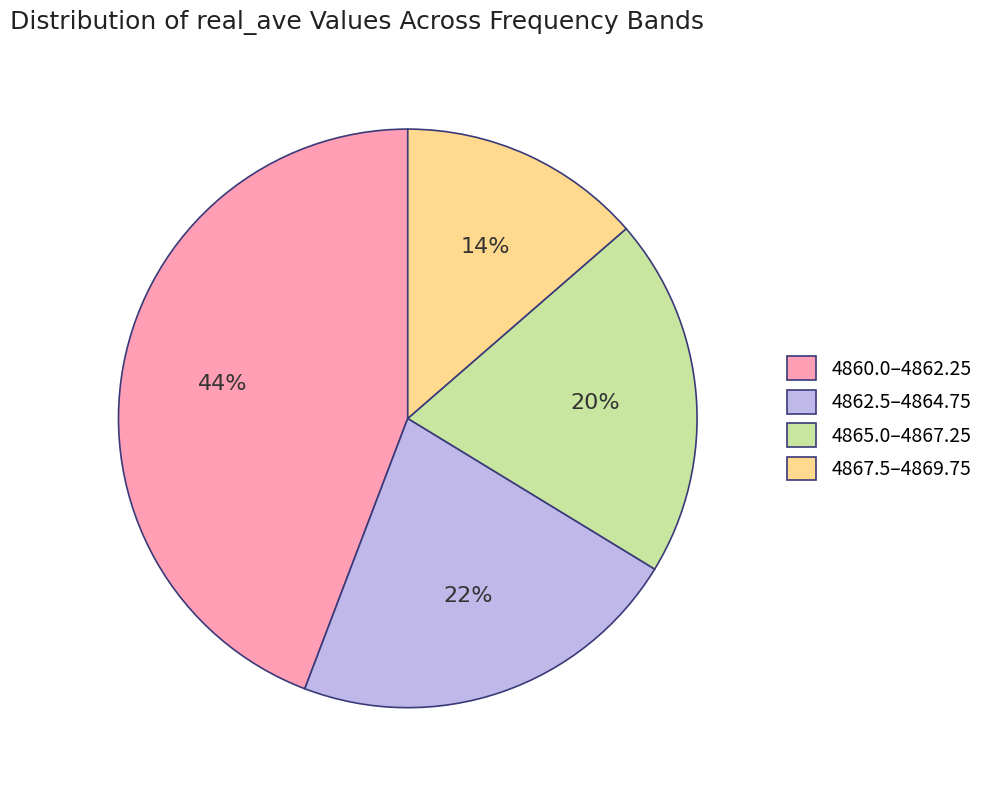

Which category has the biggest portion of the pie?

4860.0–4862.25